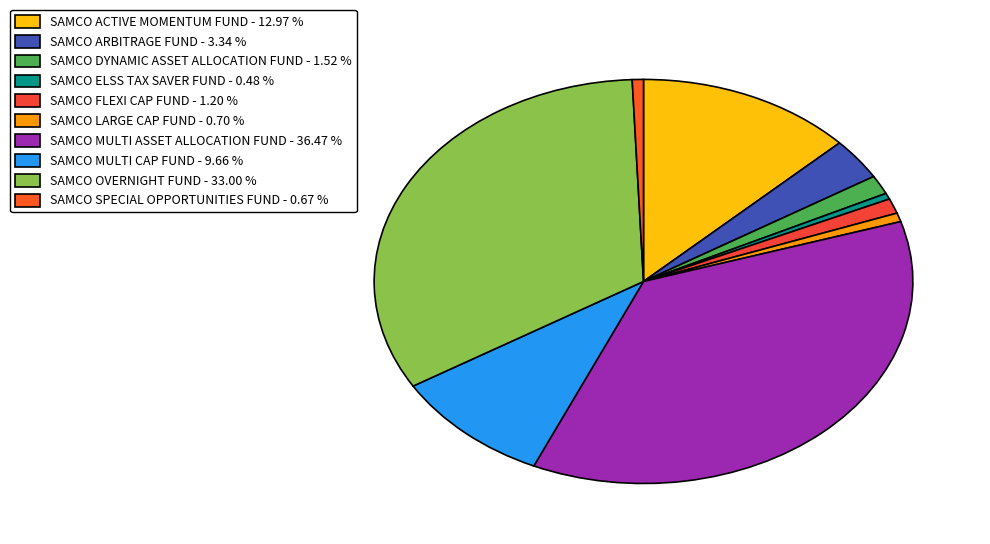

Count the number of slices in the pie.

10